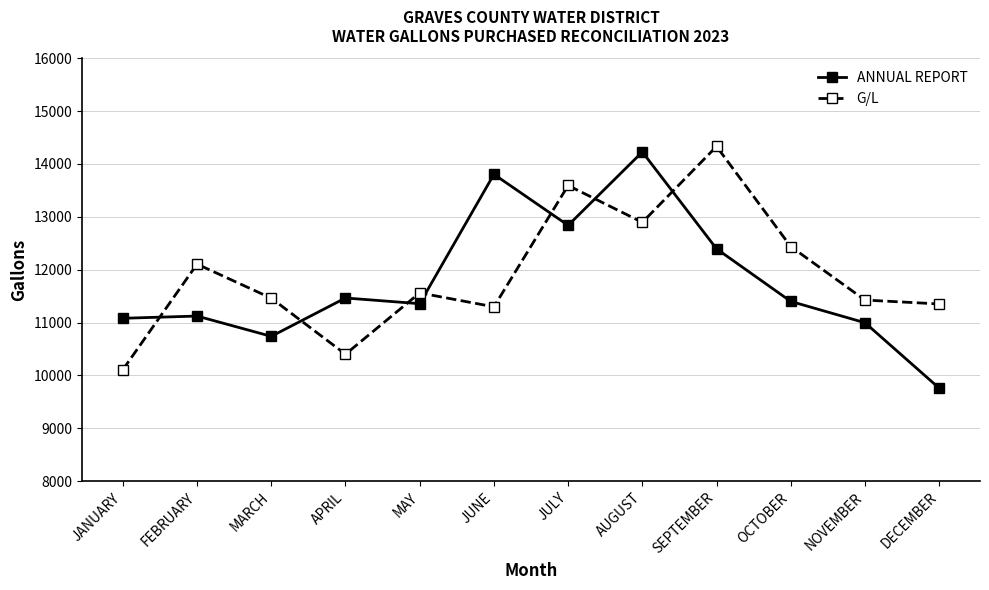

Rank the series at JUNE from lowest to highest value.

G/L, ANNUAL REPORT